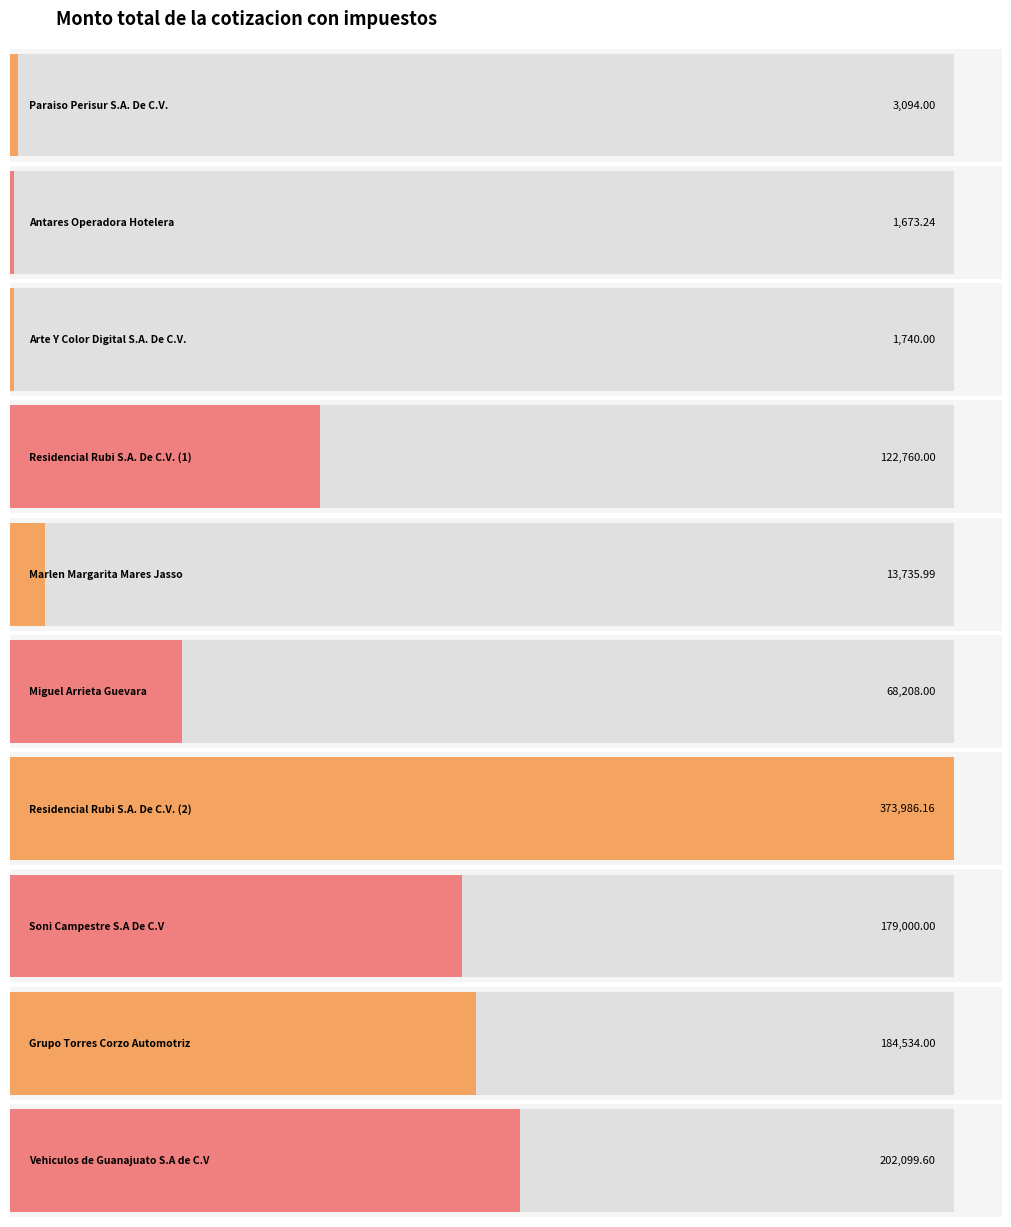

Where is the data nearest to the value 187829?

Grupo Torres Corzo Automotriz